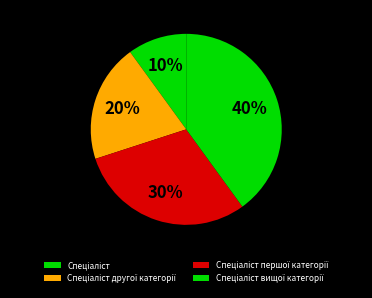

True or false: Спеціаліст першої категорії accounts for 22% of the total.

False